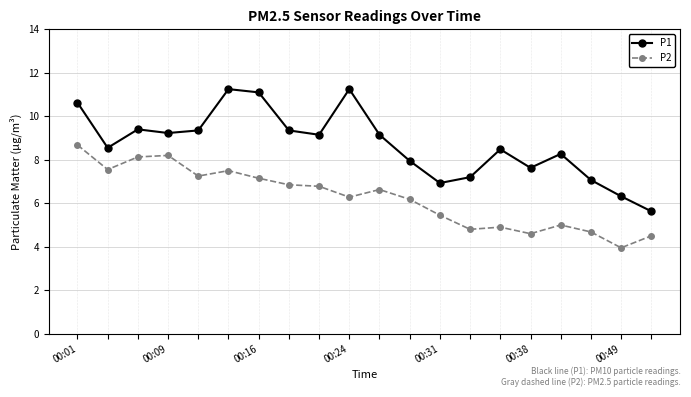

Which series has the largest total across all categories?

P1